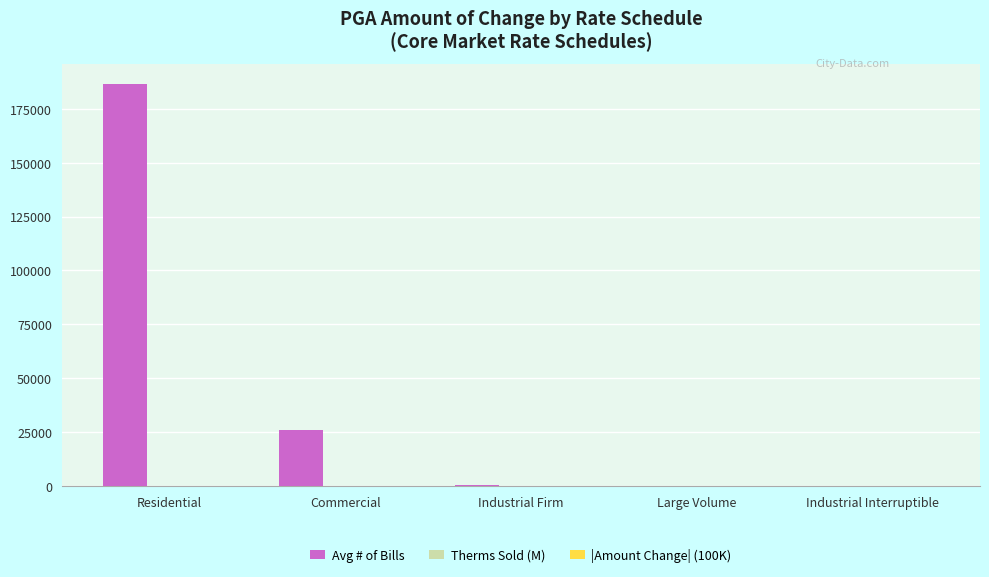

What is the sum of all Avg # of Bills values?

213145.0